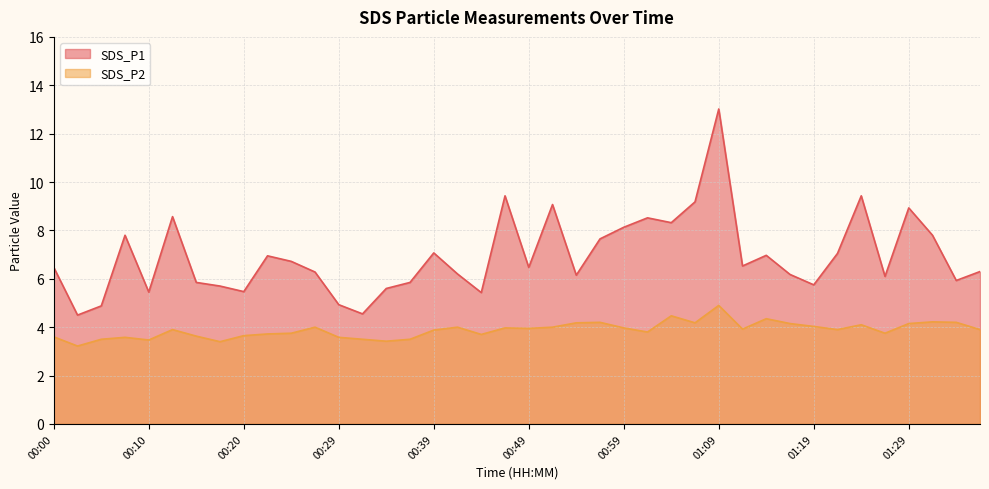

What is the total value across all series at 01:02?

12.3